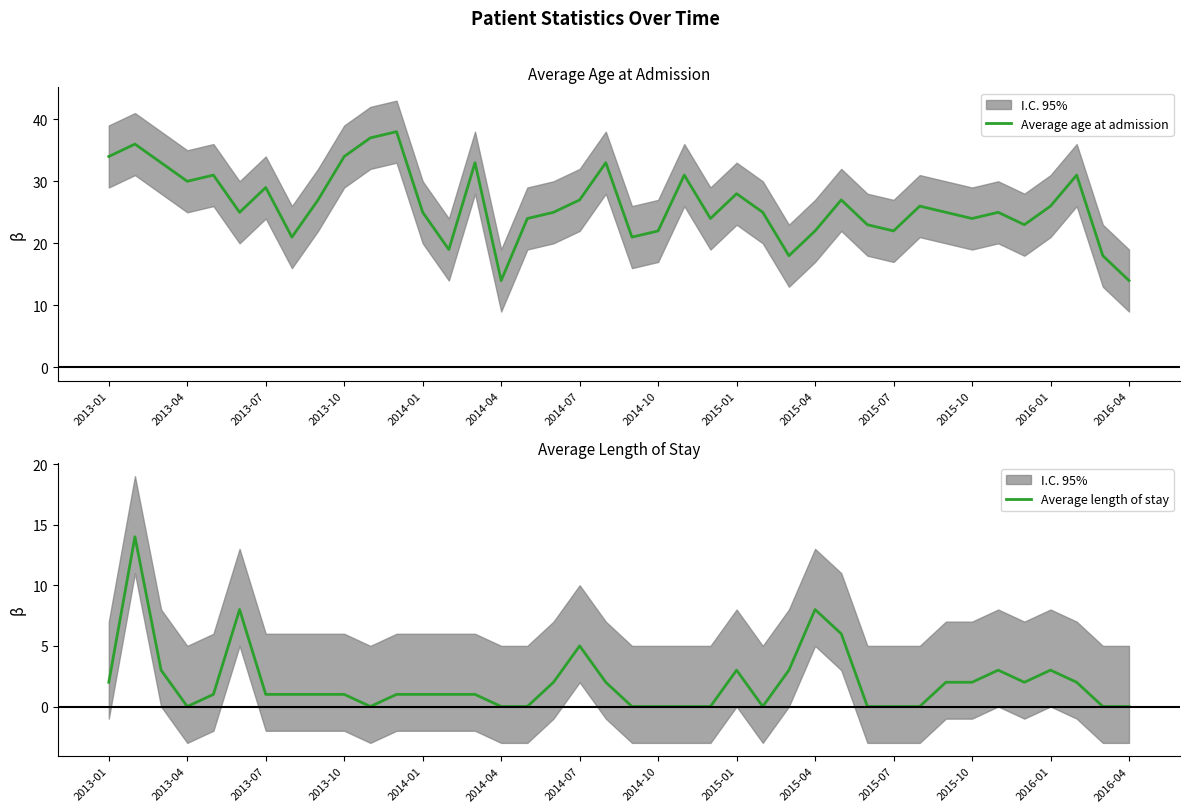

True or false: Average length of stay and Average age at admission intersect in this chart.

False